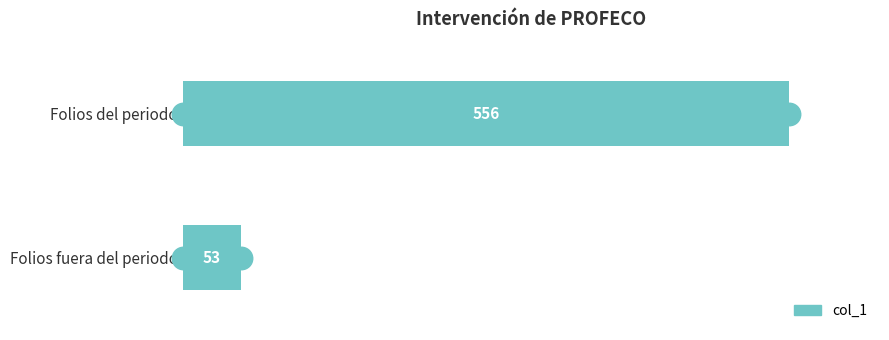

Are the bars grouped side by side (vs. stacked)?

No